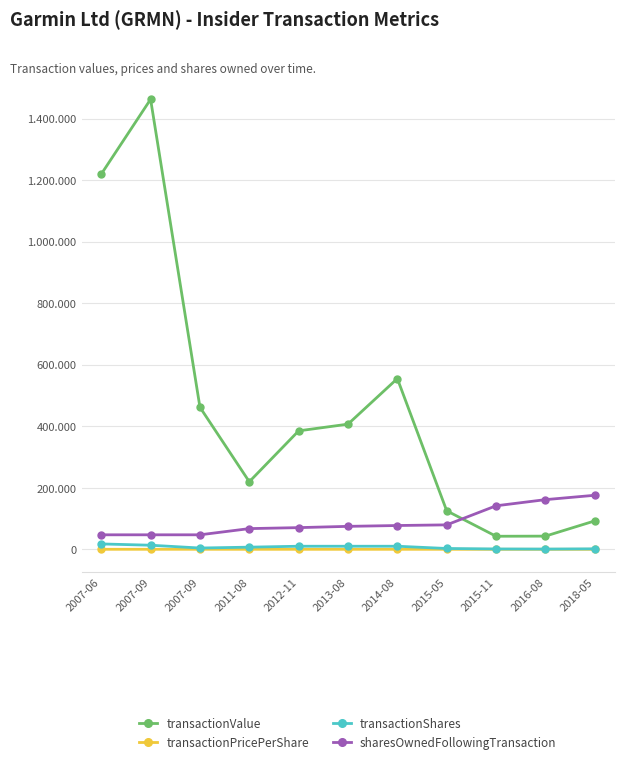

Does the chart have visible grid lines?

Yes